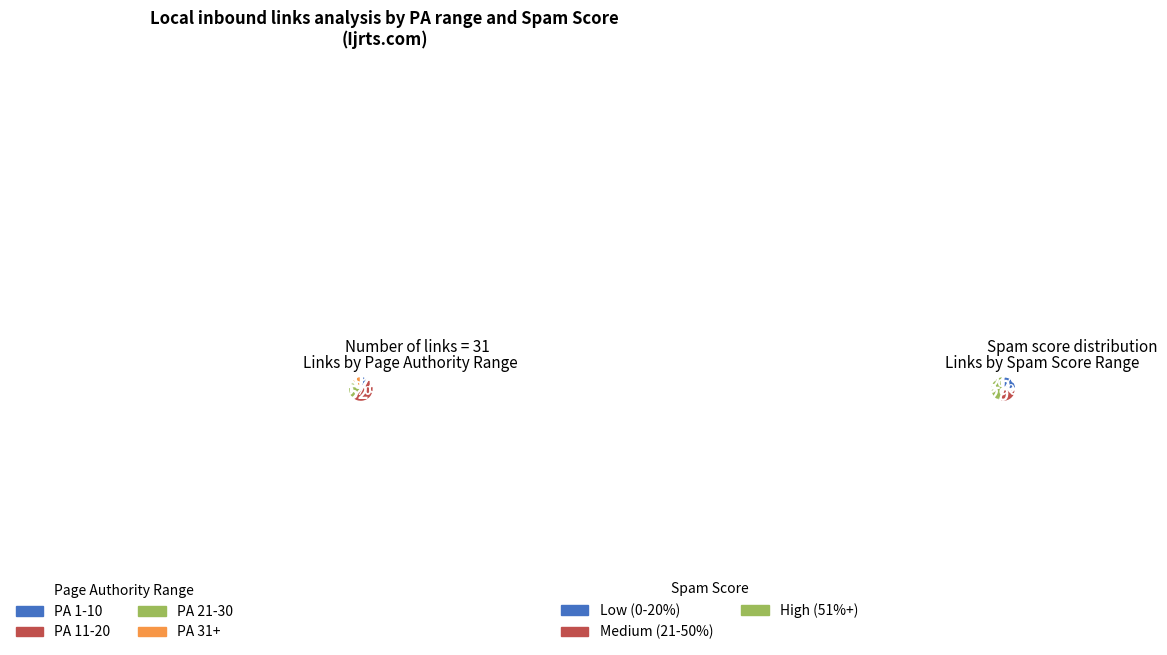

Combined, what portion of the pie is 17 and 23?

50.0%